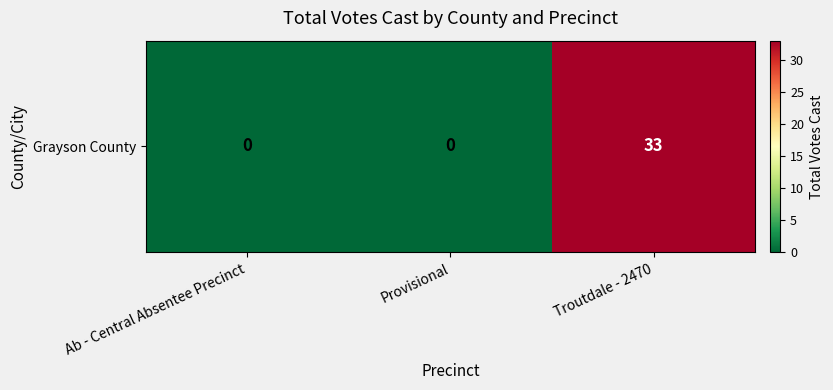

List the labels in order of value, smallest first.

Ab - Central Absentee Precinct, Provisional, Troutdale - 2470